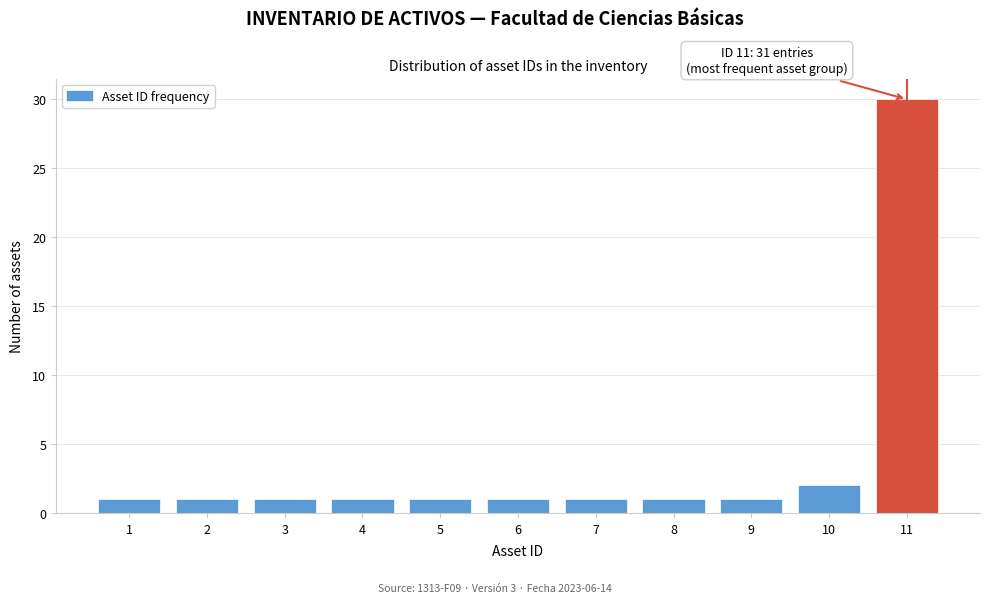

Reading left to right, extract all data points from this chart.

1	1	1	1	1	1	1	1	1	2	30